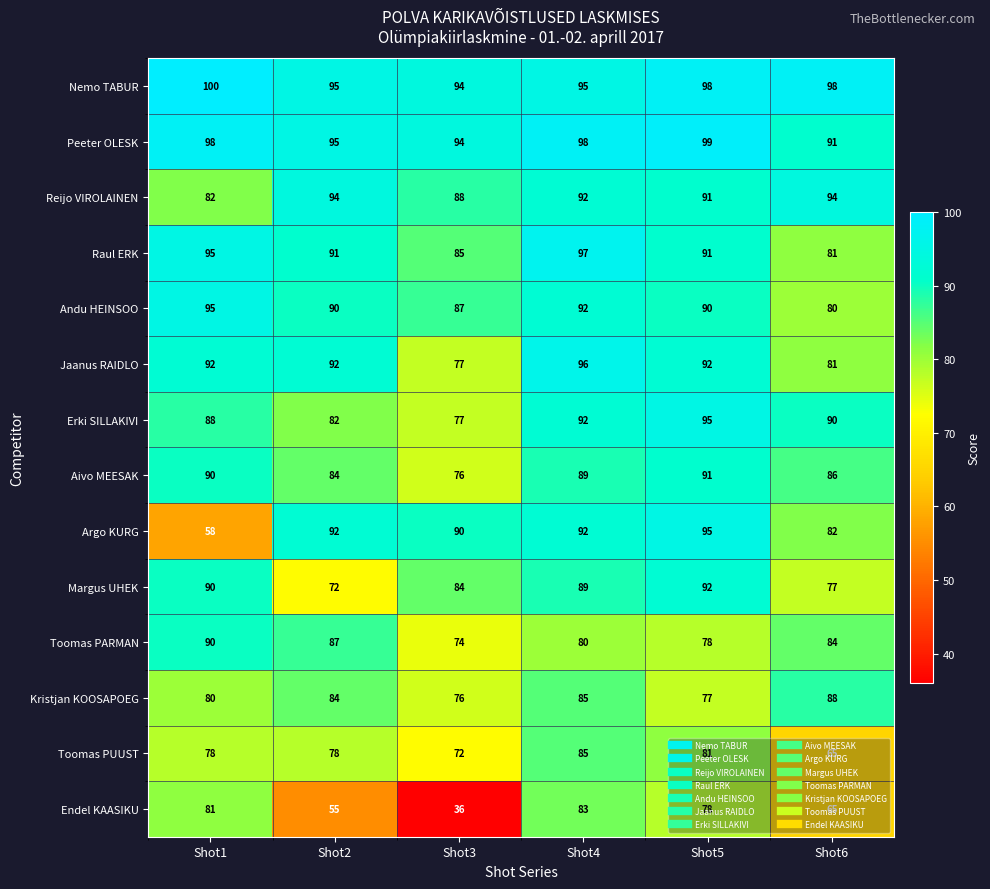

How many distinct data groups are displayed?

14